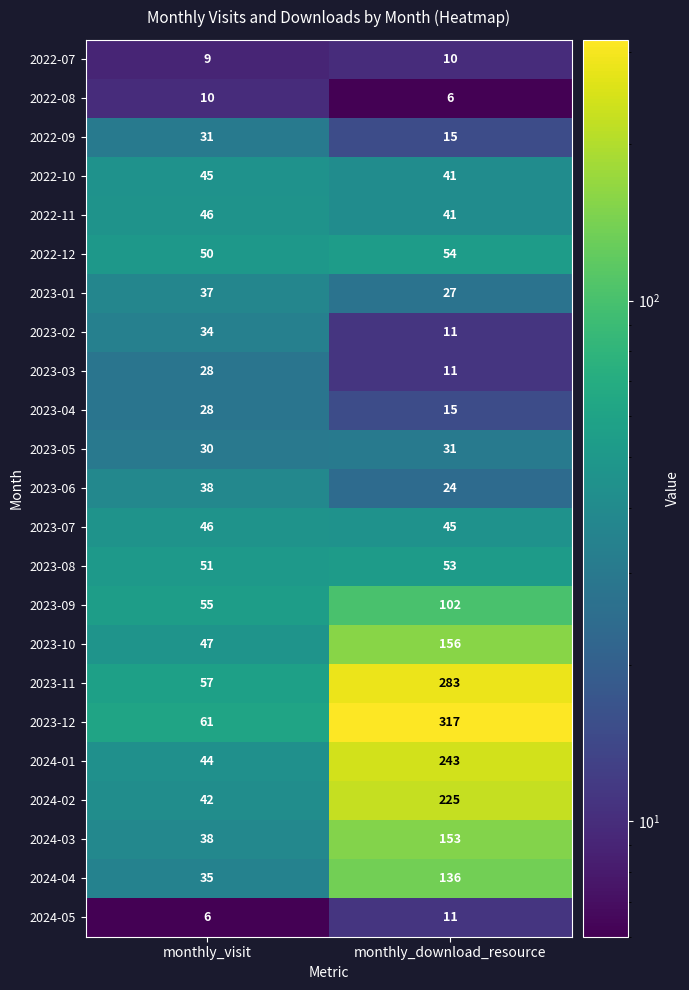

What is the greatest value displayed?

317